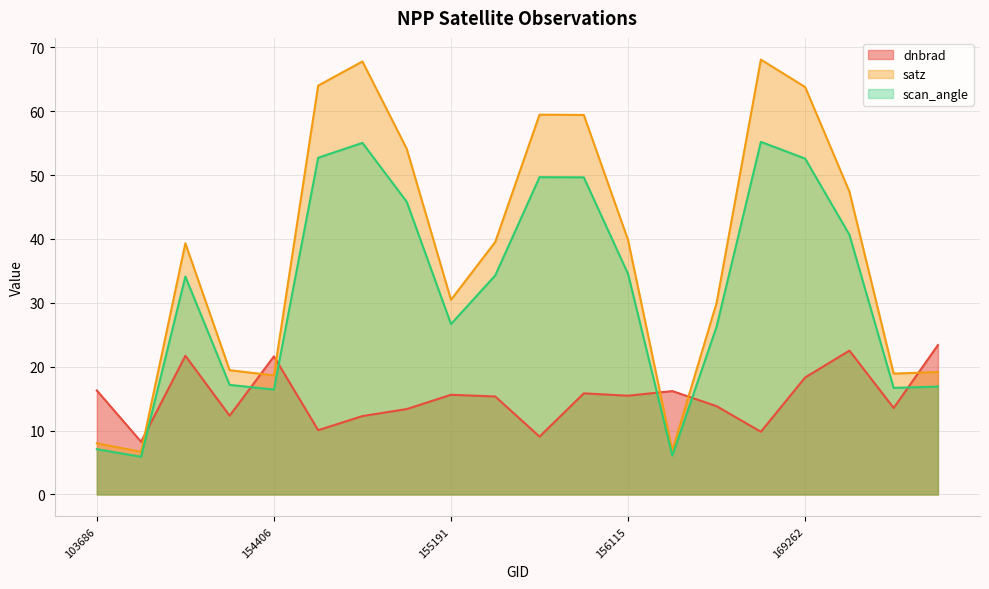

What is the spread (max minus min) of values at 169440?

24.9